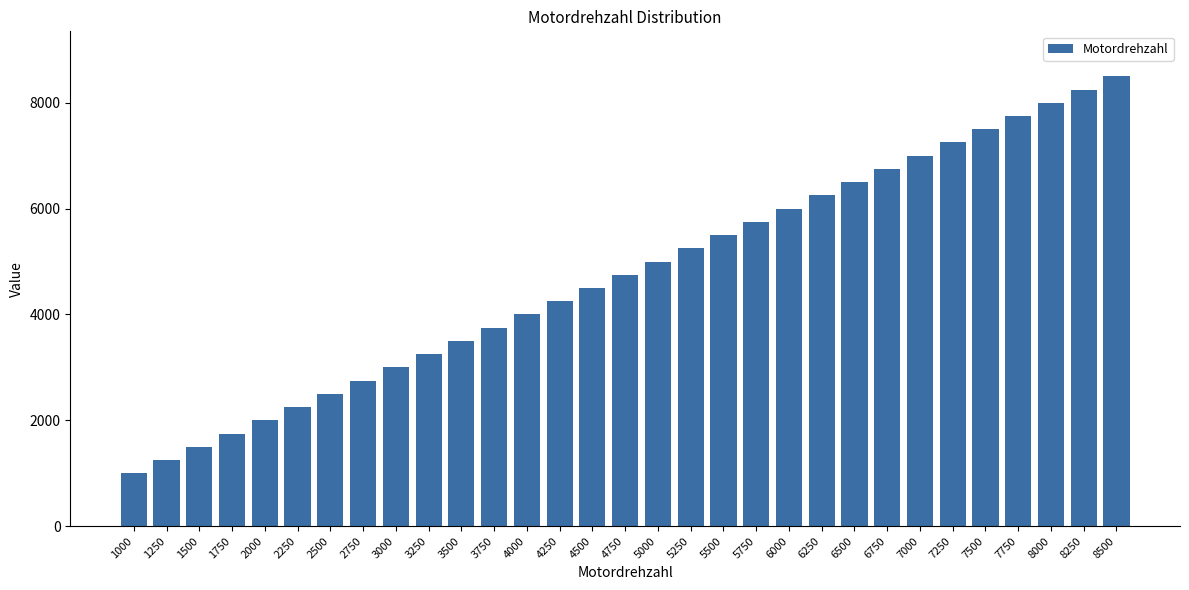

What is the sum of all values?

147250